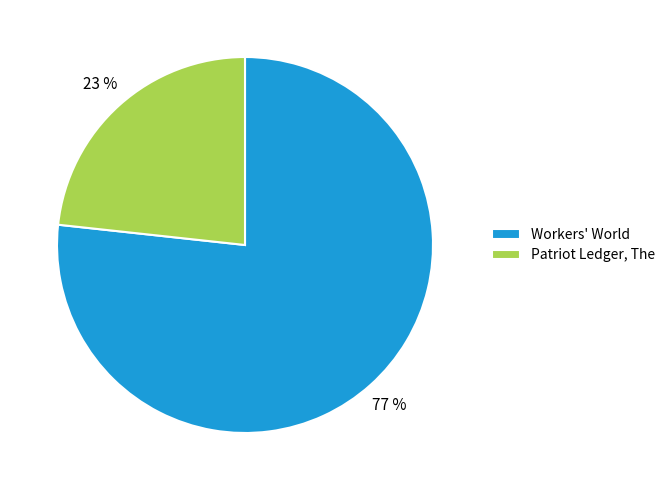

Does any single category account for the majority?

Yes